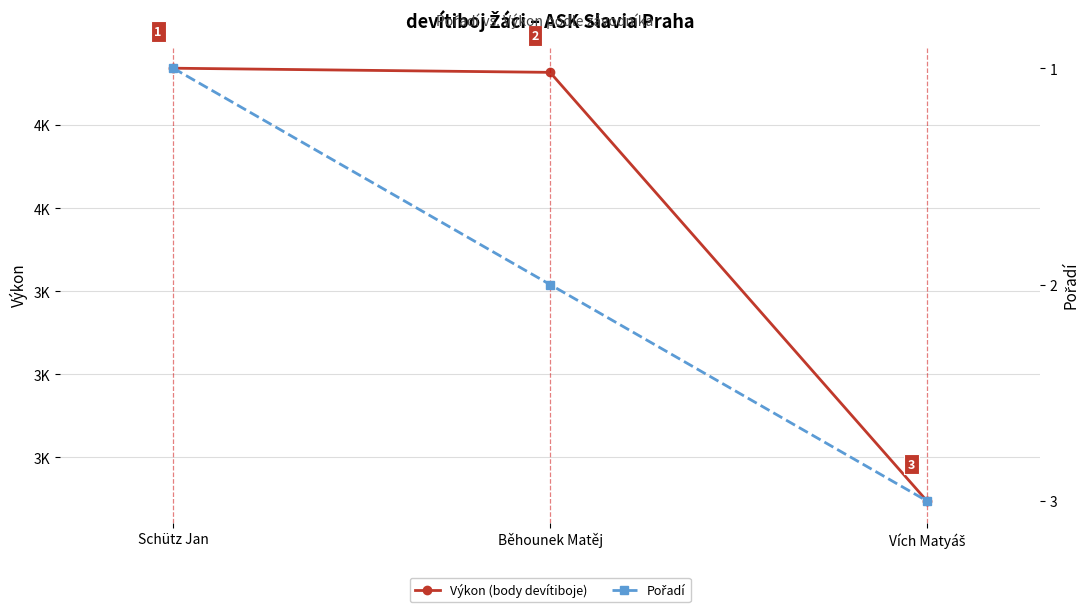

What is the lowest value of the Výkon (body devítiboje) series?

3295